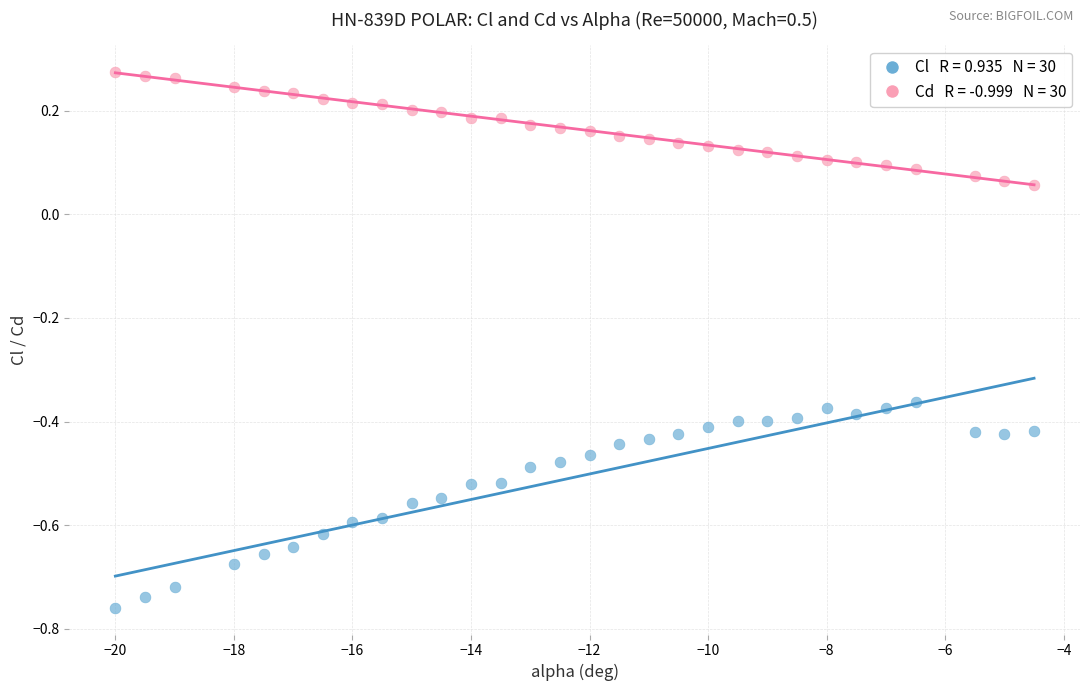

Across all data points, what is the range of X values (max minus min)?

15.5